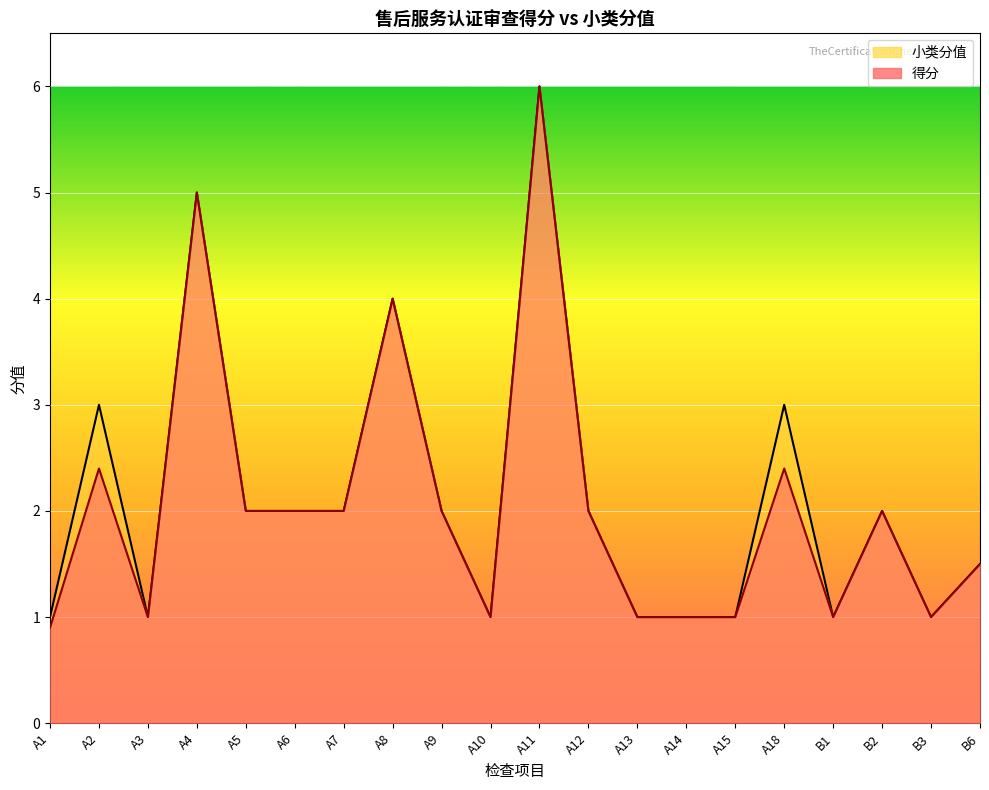

What is the label of the 12th point from the left?

A12